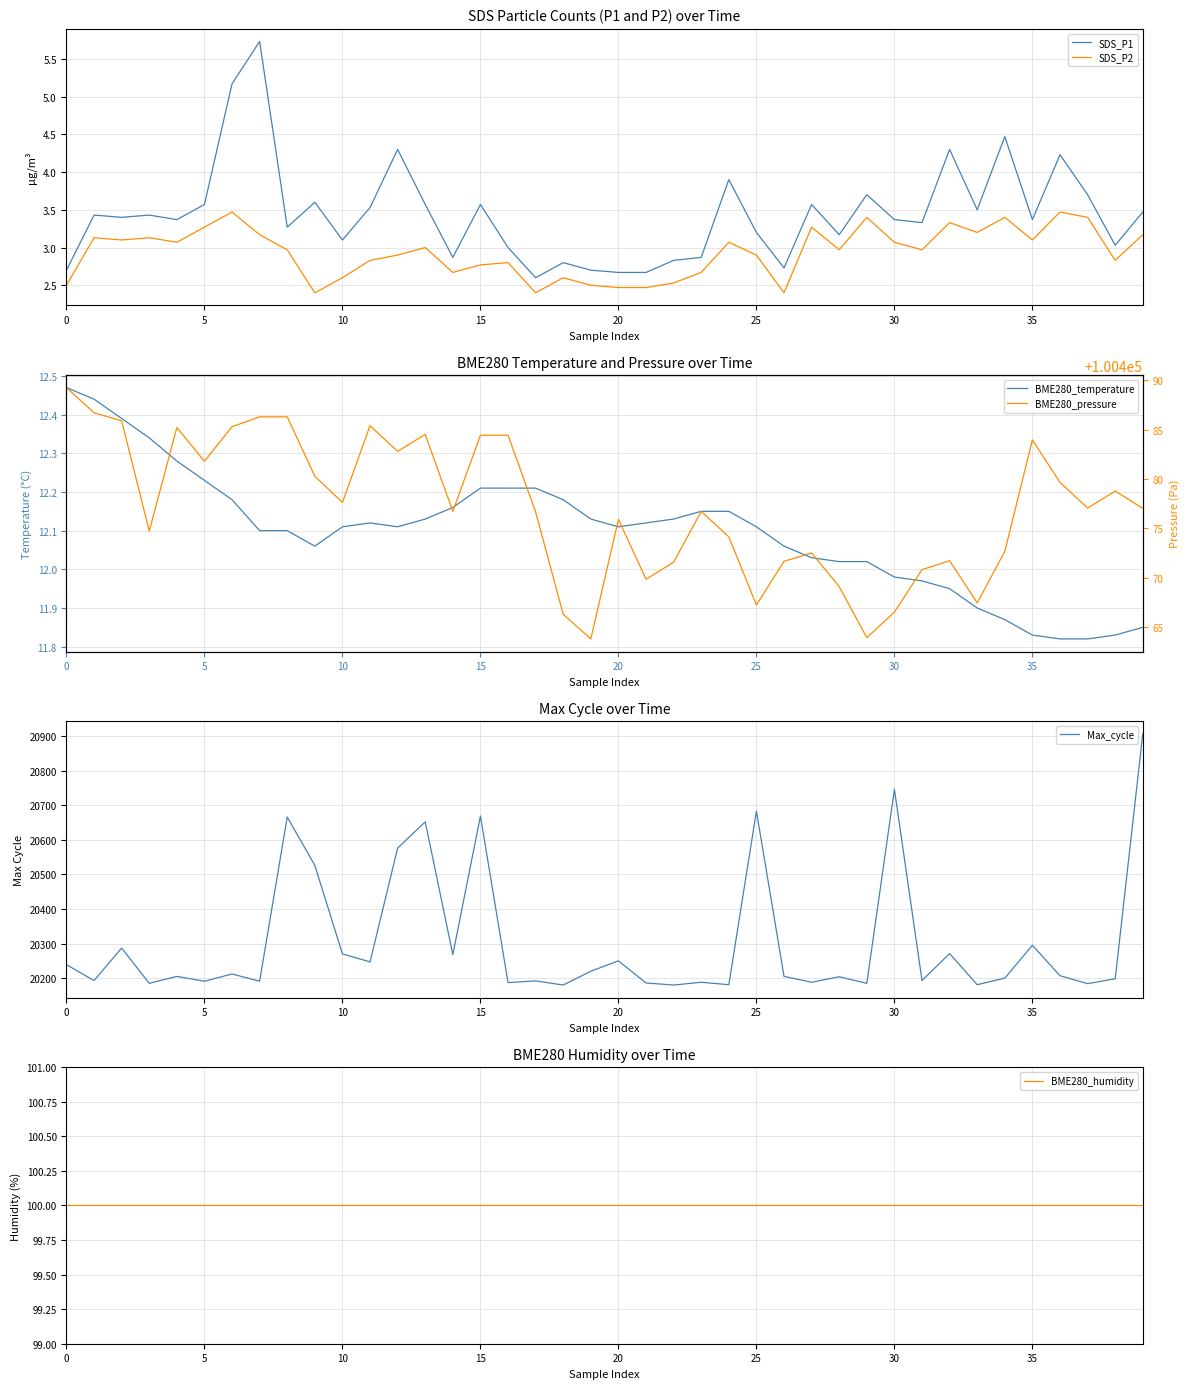

True or false: Max_cycle and BME280_temperature cross at least once.

False